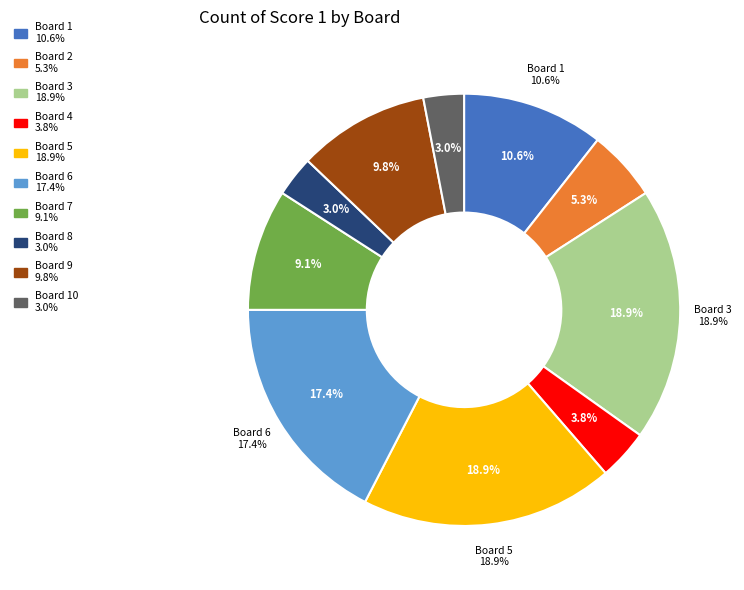

Which category has the smallest portion of the pie?

8